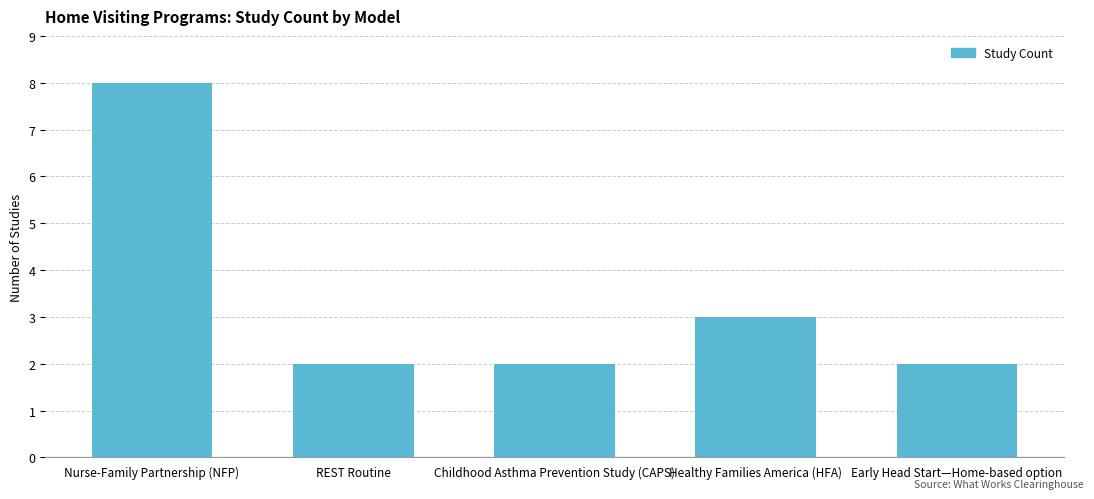

What is the maximum value shown in the chart?

8